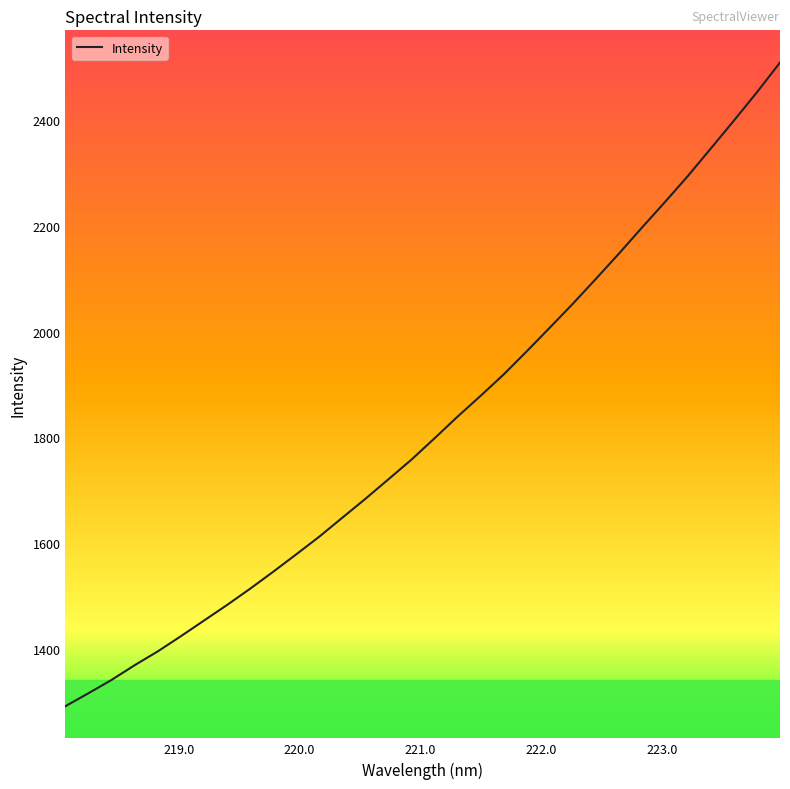

What is the difference between the maximum and minimum values?

1217.2